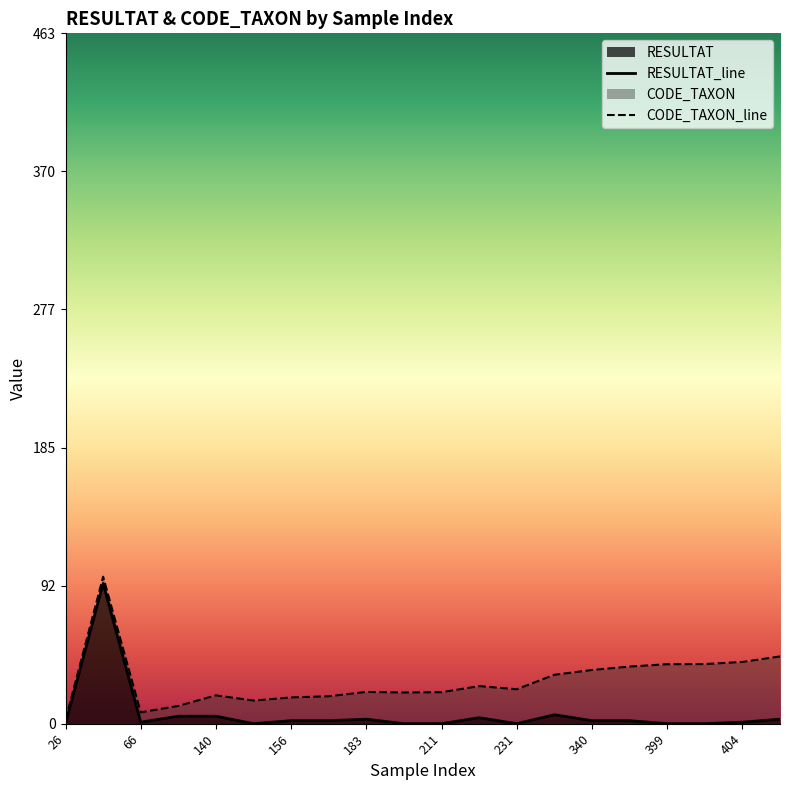

At which category does the chart reach its minimum across all series?

26